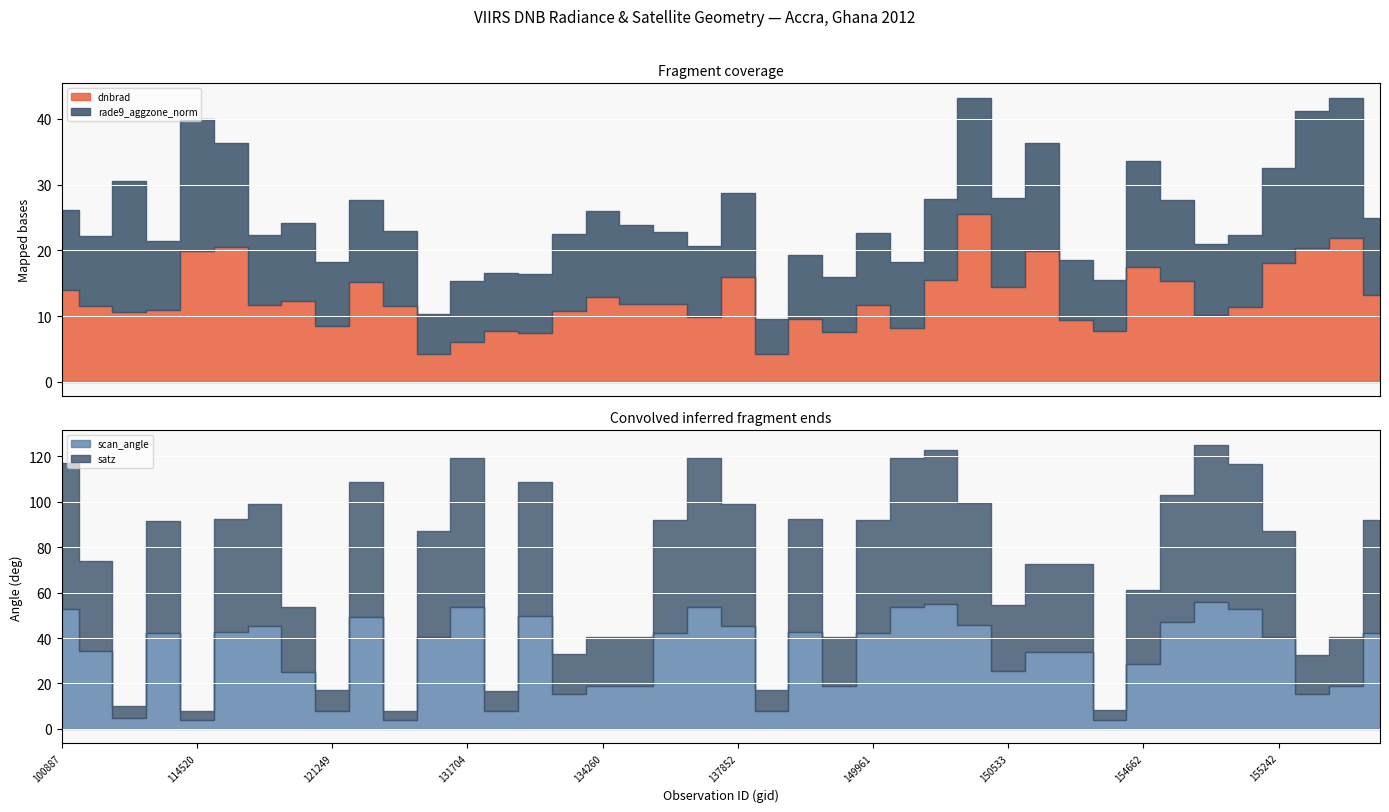

What value does the rade9_aggzone_norm series have at 132248?

8.9